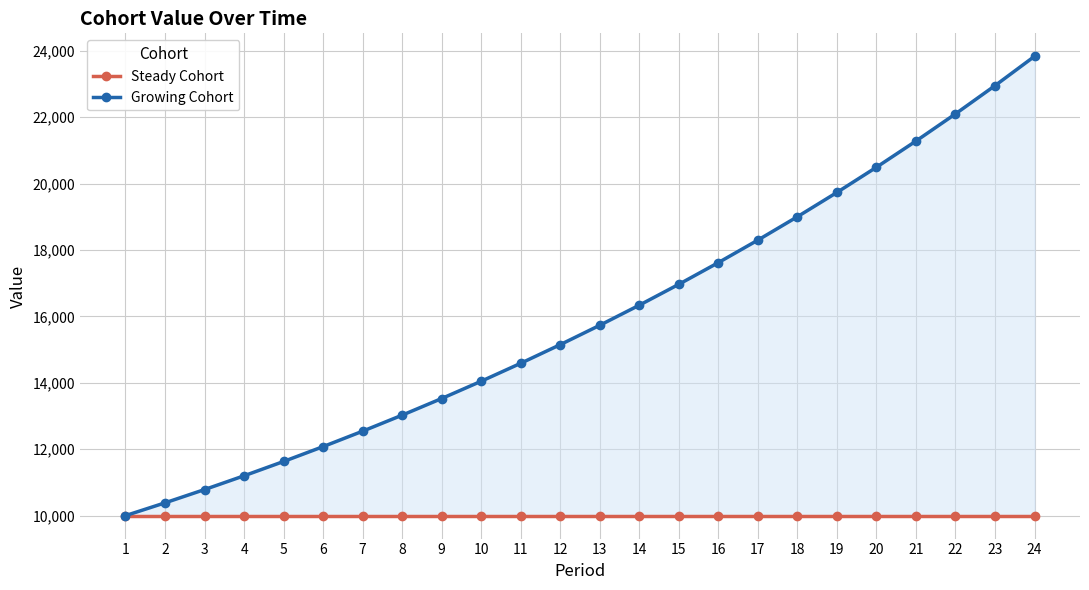

How many values in the Growing Cohort series exceed 15731?

12